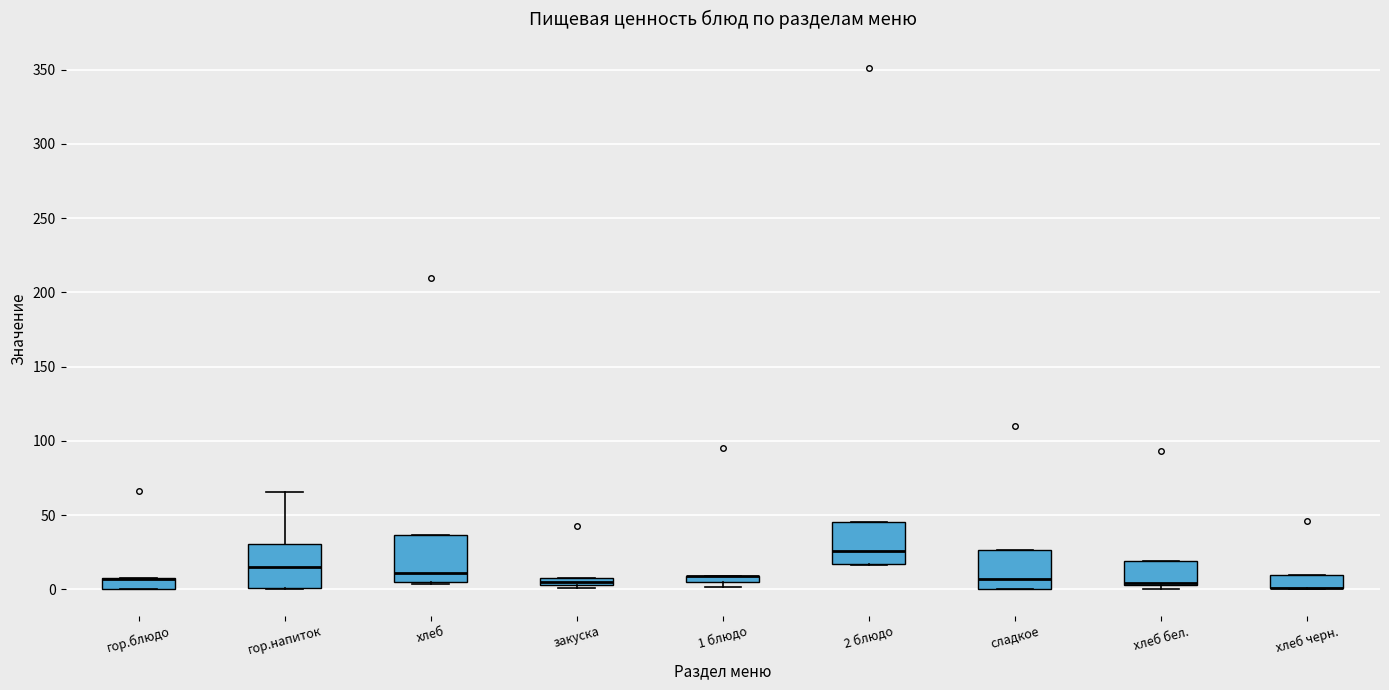

Where does the upper whisker of the box for гор.напиток end on the y-axis? The values are not printed on the chart, so give them approximately, as read against the axis.

65